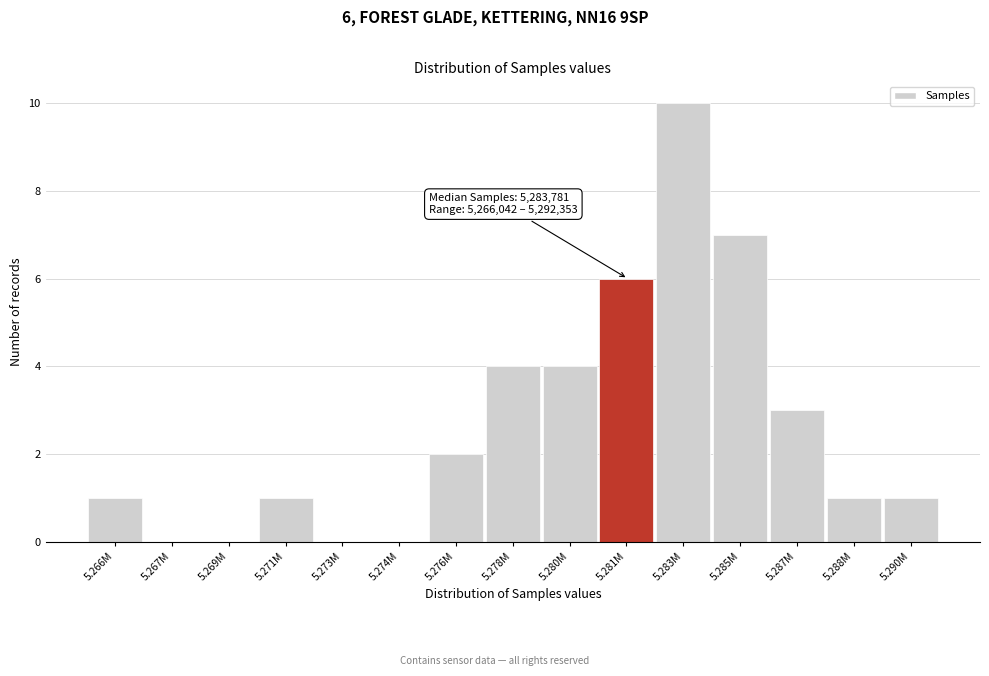

Reading left to right, extract all data points from this chart.

5.266M=1	5.267M=0	5.269M=0	5.271M=1	5.273M=0	5.274M=0	5.276M=2	5.278M=4	5.280M=4	5.281M=6	5.283M=10	5.285M=7	5.287M=3	5.288M=1	5.290M=1